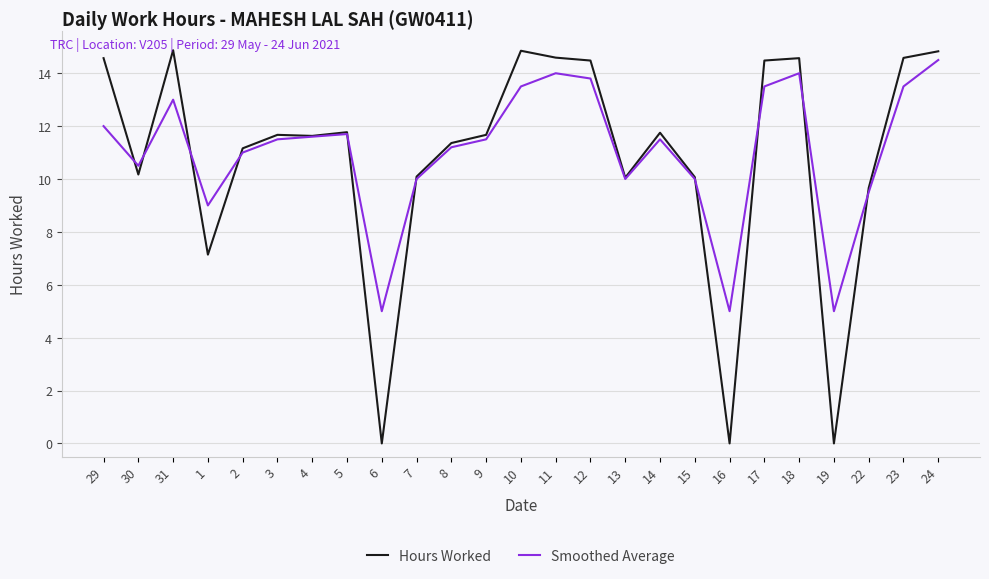

What is the difference between the Smoothed Average values at 13 and 19?

5.0